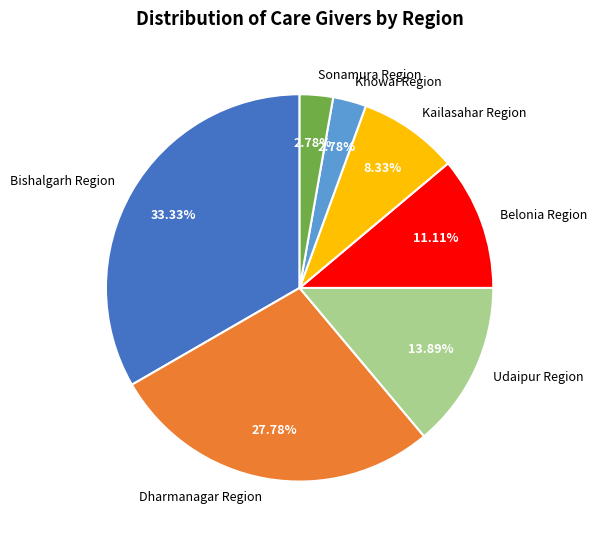

Which slice is the largest?

Bishalgarh Region